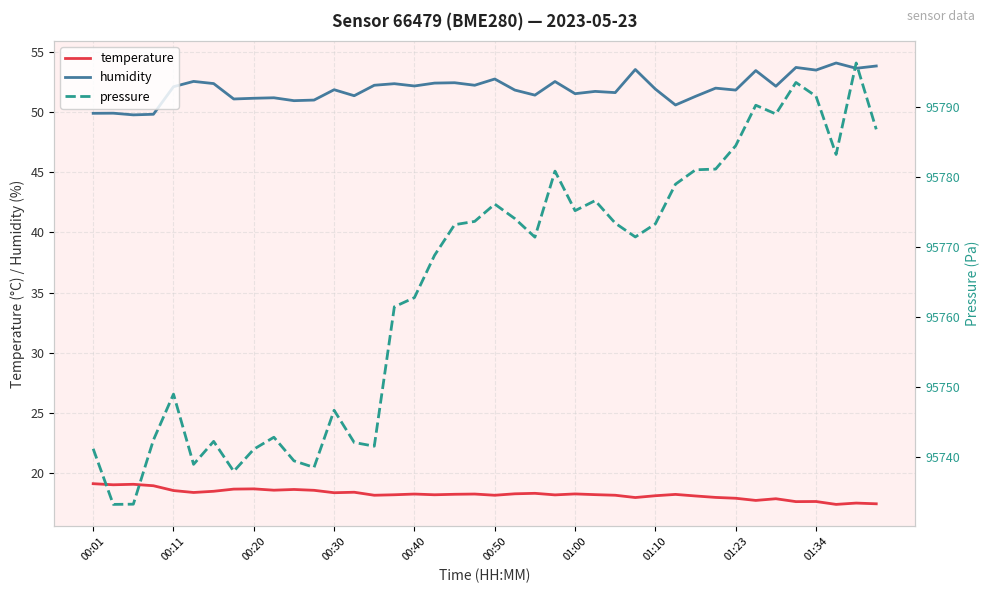

Does the chart display data point markers on the line(s)?

No